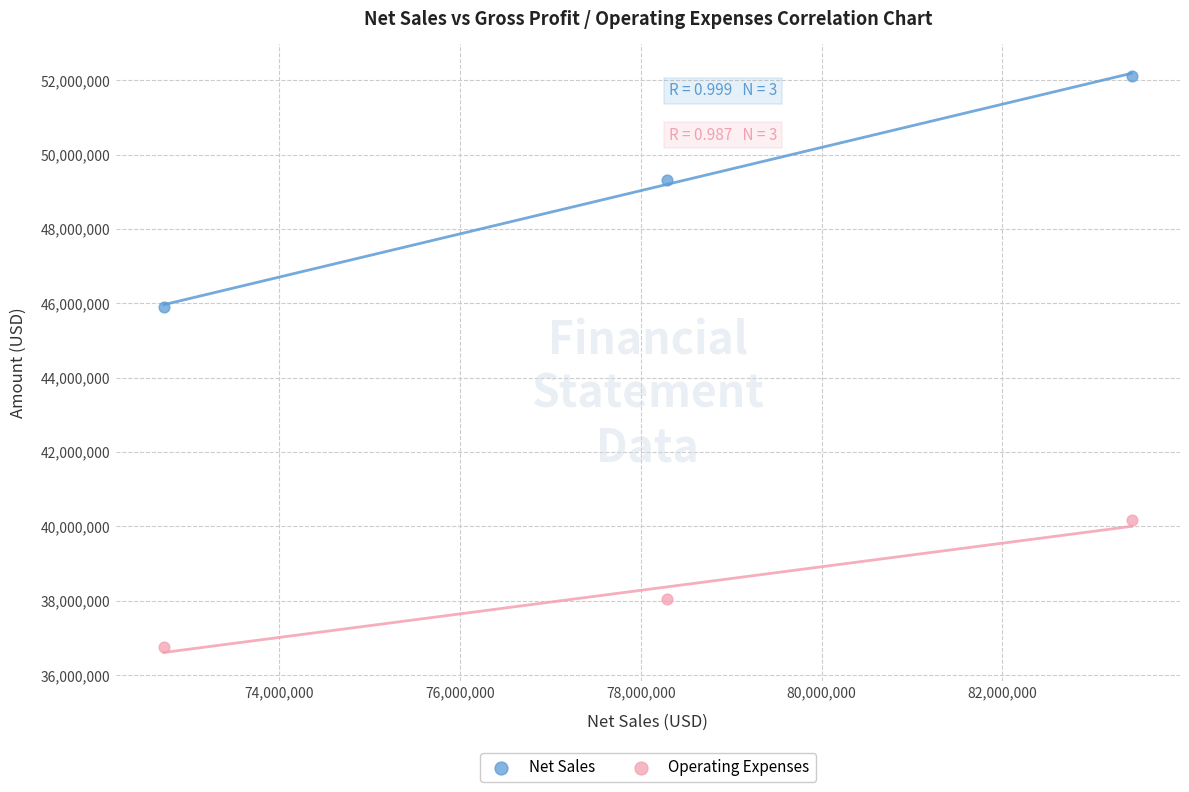

Which series has the widest spread of Y values?

Net Sales